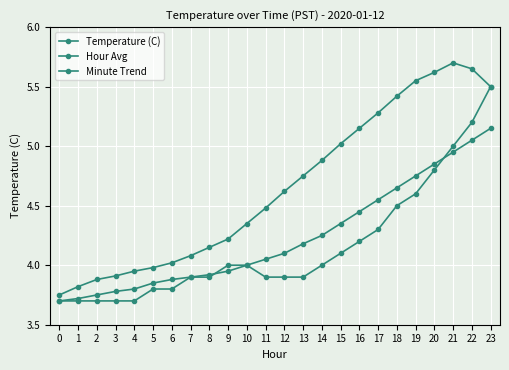

What is the greatest value displayed?

5.7